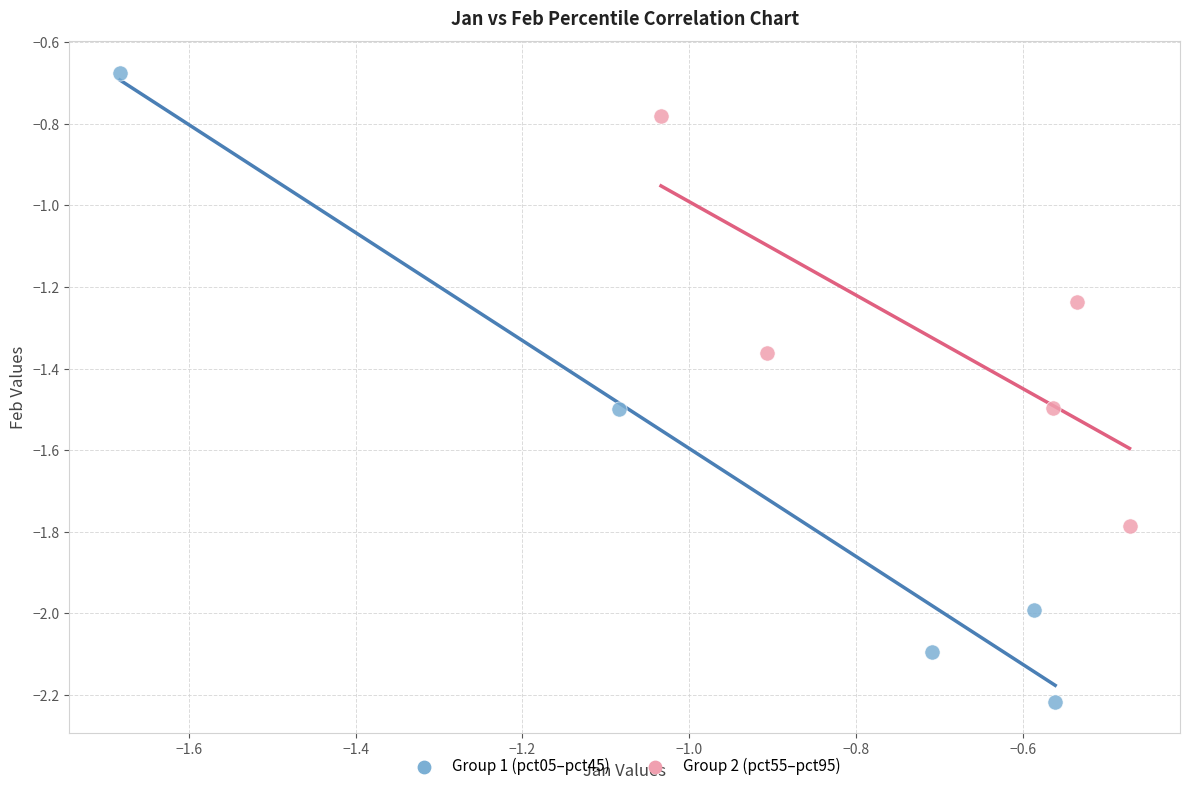

Which series has the largest Y range (max minus min)?

Group 1 (pct05–pct45)